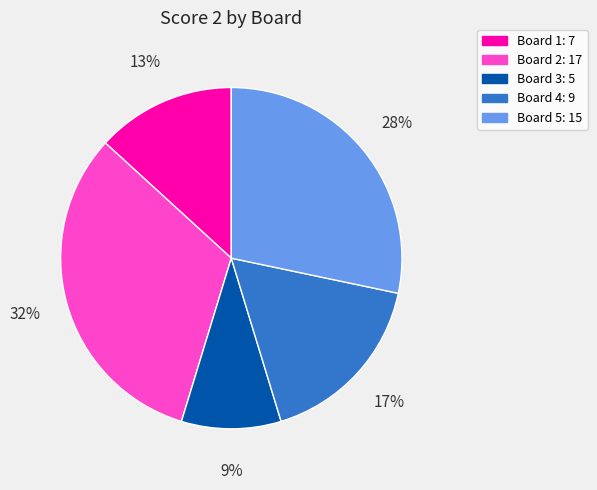

Is the sum of Board 5 and Board 4 greater than half?

No